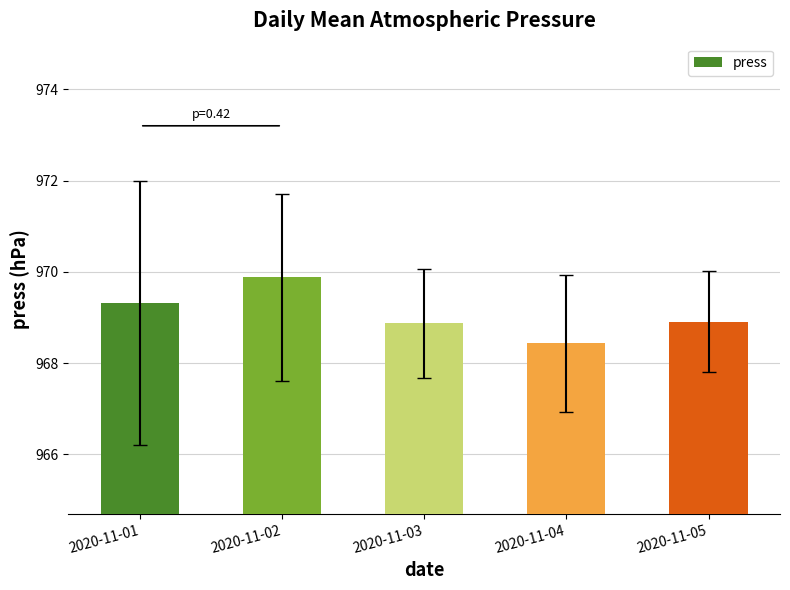

What value does the data have at 2020-11-04?

968.4